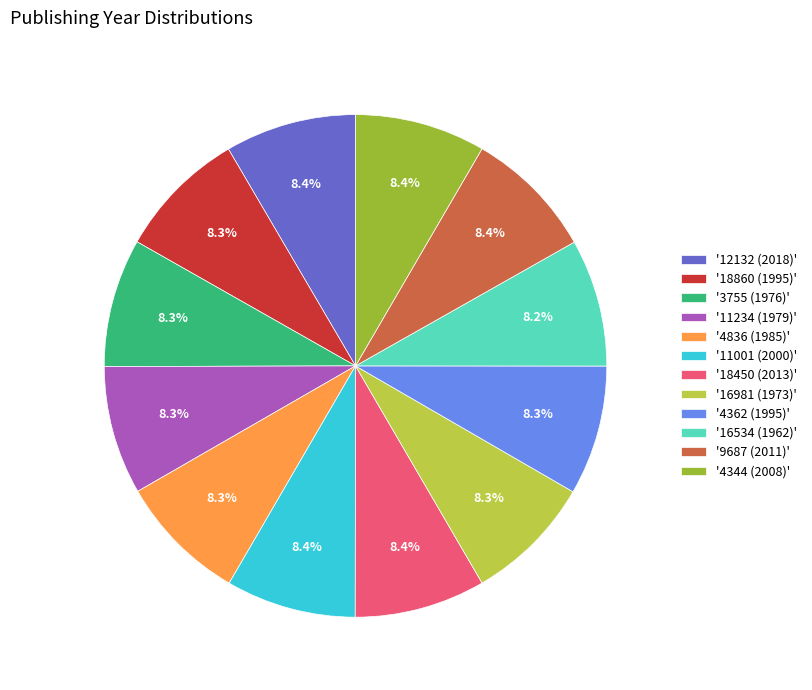

What is the total percentage of '4362 (1995)' and '16981 (1973)'?

16.6%